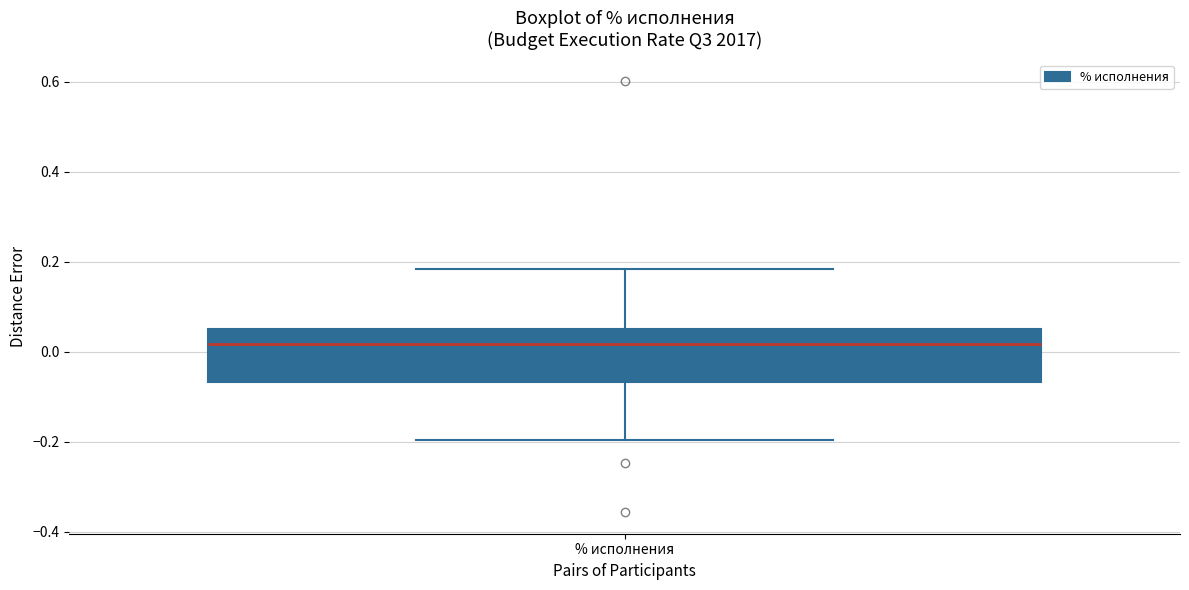

Transcribe this box plot: give where the median line is, the range the box spans, and where the two whiskers end, as read against the y-axis. The values are not printed on the chart, so give them approximately, as read against the axis.

median 0.02, box -0.06 to 0.06, whiskers -0.20 to 0.18